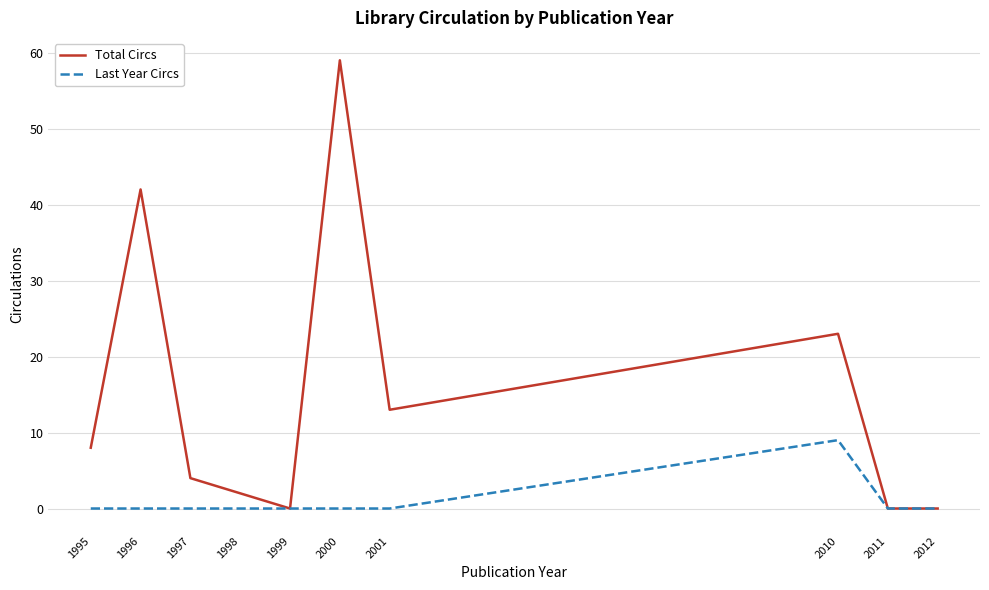

True or false: Last Year Circs has a value of 0 at 2001.

True